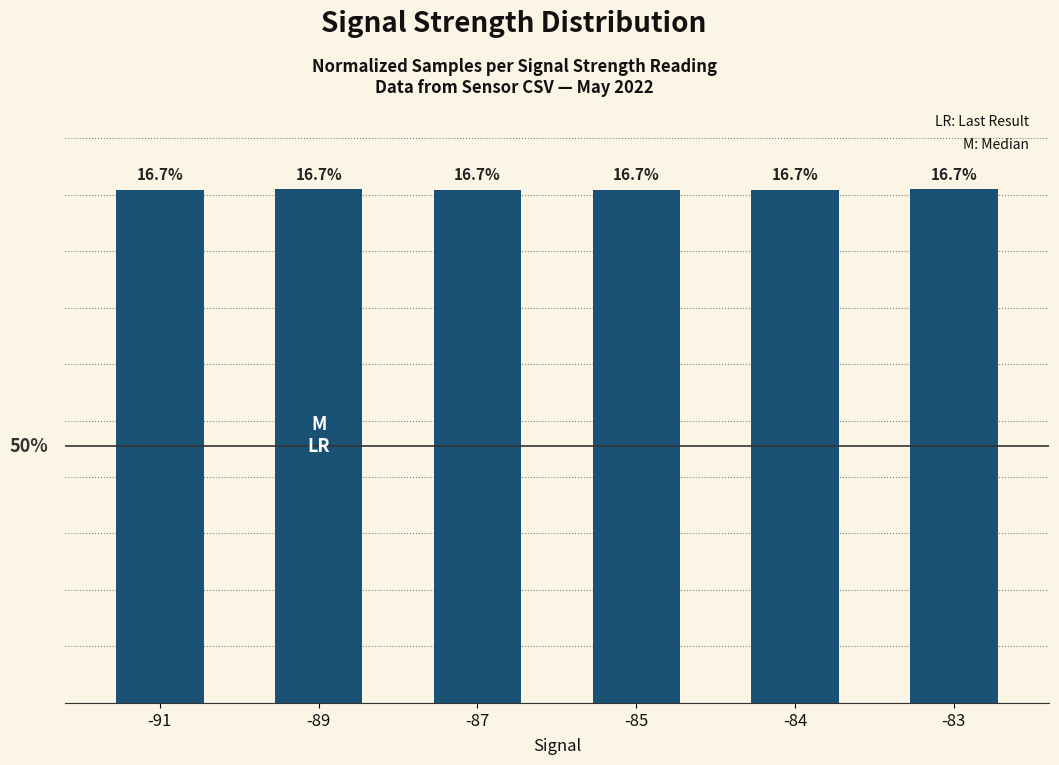

Is it true that the value at -84 is 0.2?

True